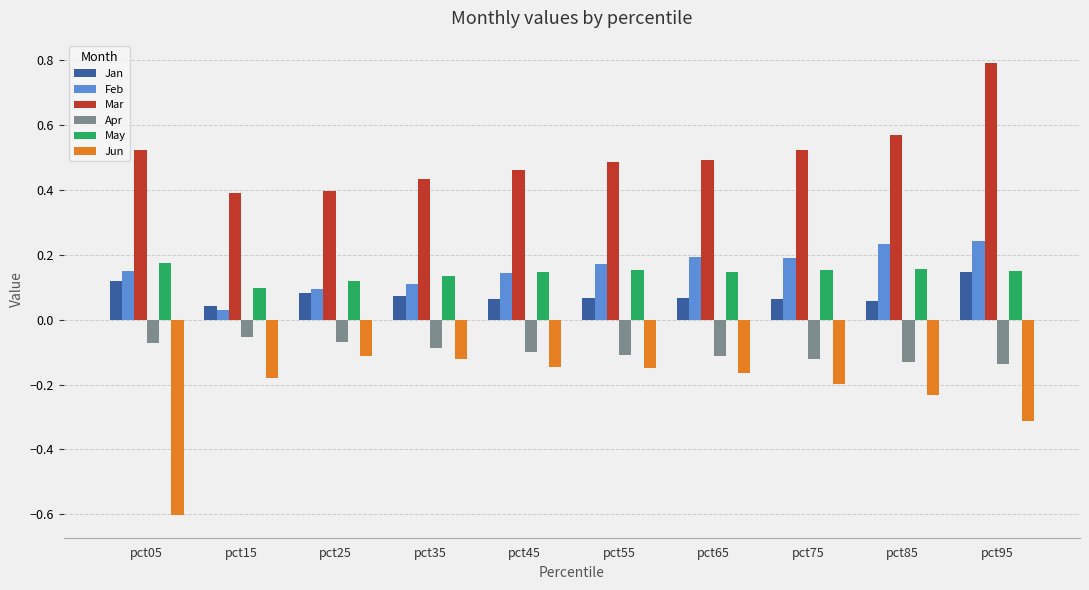

At how many categories does at least one series exceed 0?

10